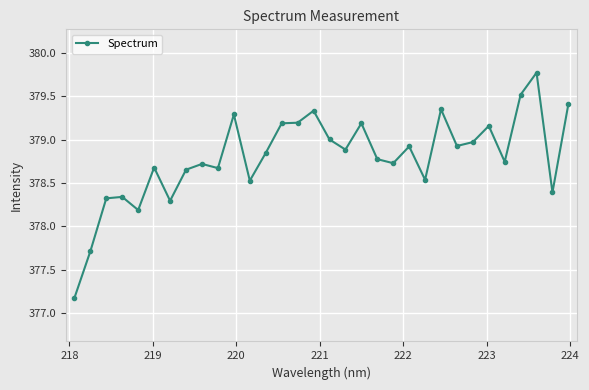

What is the greatest value displayed?

379.8